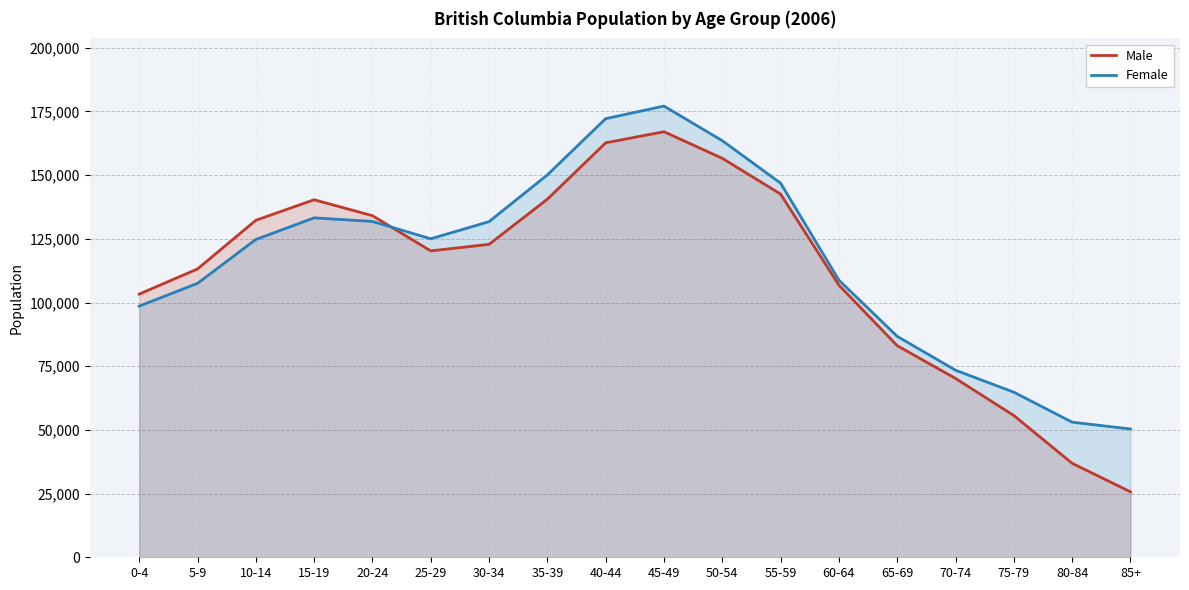

What is the label of the 13th point from the left?

60-64